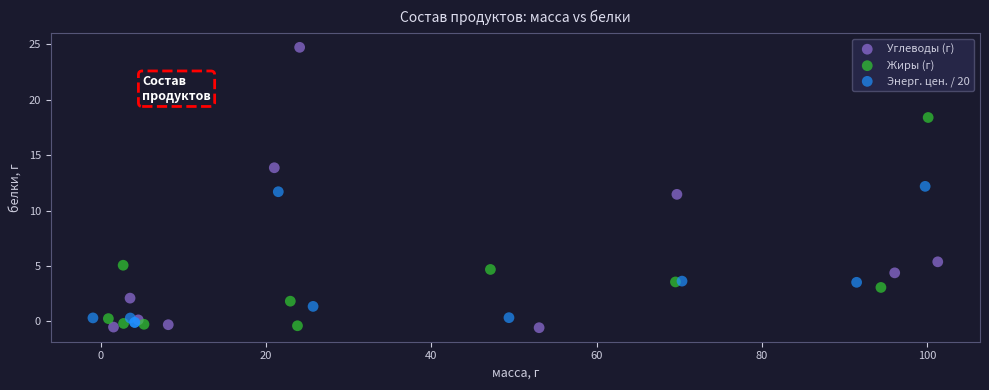

Which series has the largest Y range (max minus min)?

Углеводы (г)